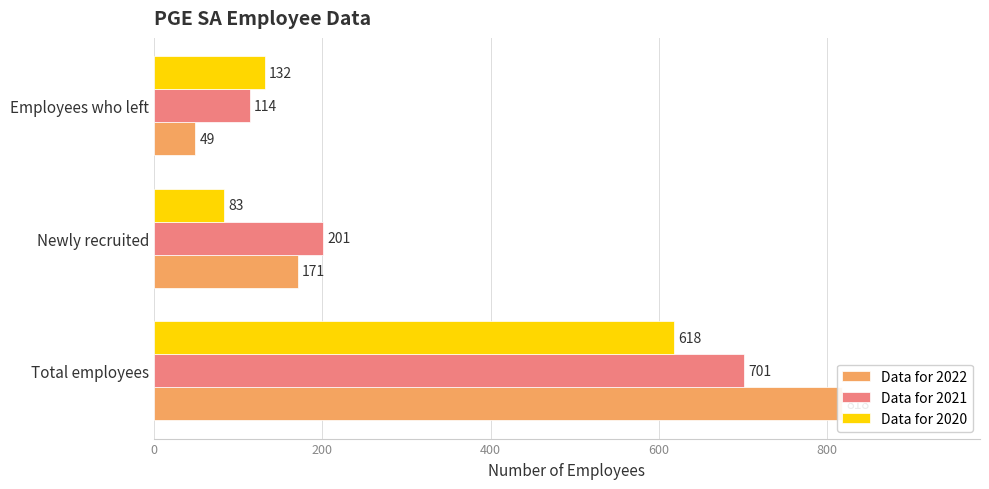

True or false: Data for 2020 has a value of 618 at 0.

True